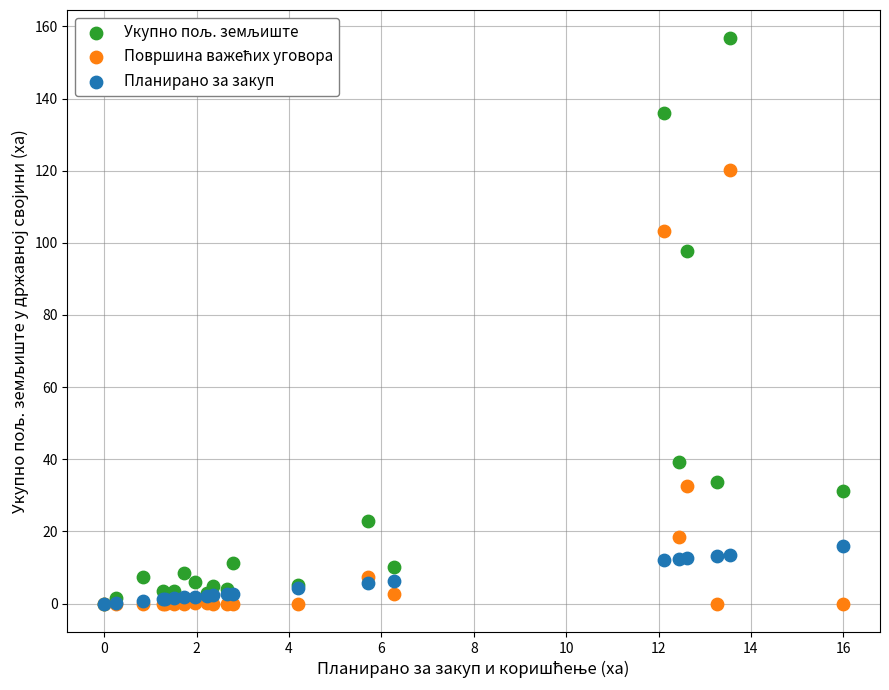

Across all series, what Y value is closest to 78?

97.6